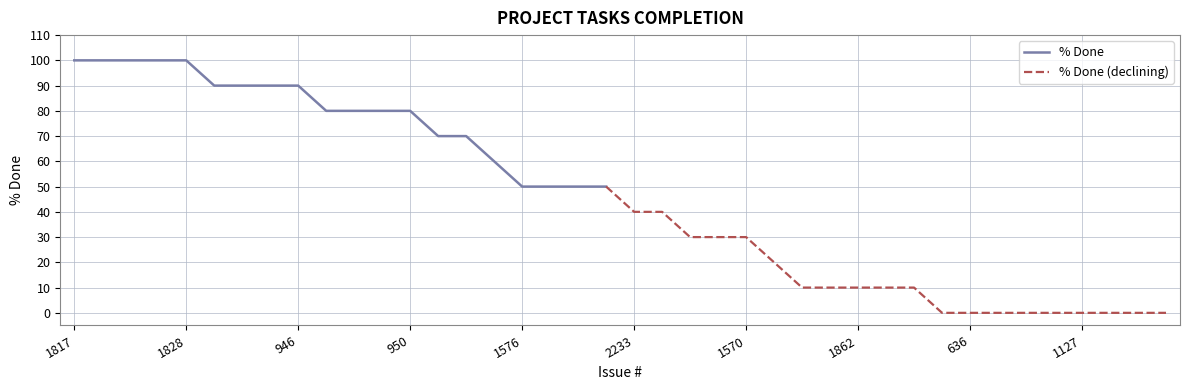

Reading left to right, list all the values displayed in this chart.

1817=100	1818=100	1822=100	1823=100	1828=100	1829=90	1556=90	925=90	946=90	1464=80	1826=80	1807=80	950=80	1347=70	1534=70	1727=60	1576=50	1903=50	1530=50	1439=50	2233=40	978=40	798=30	717=30	1570=30	1798=20	1797=10	1466=10	1862=10	1877=10	1800=10	523=0	636=0	816=0	1014=0	1117=0	1127=0	1129=0	1194=0	1197=0